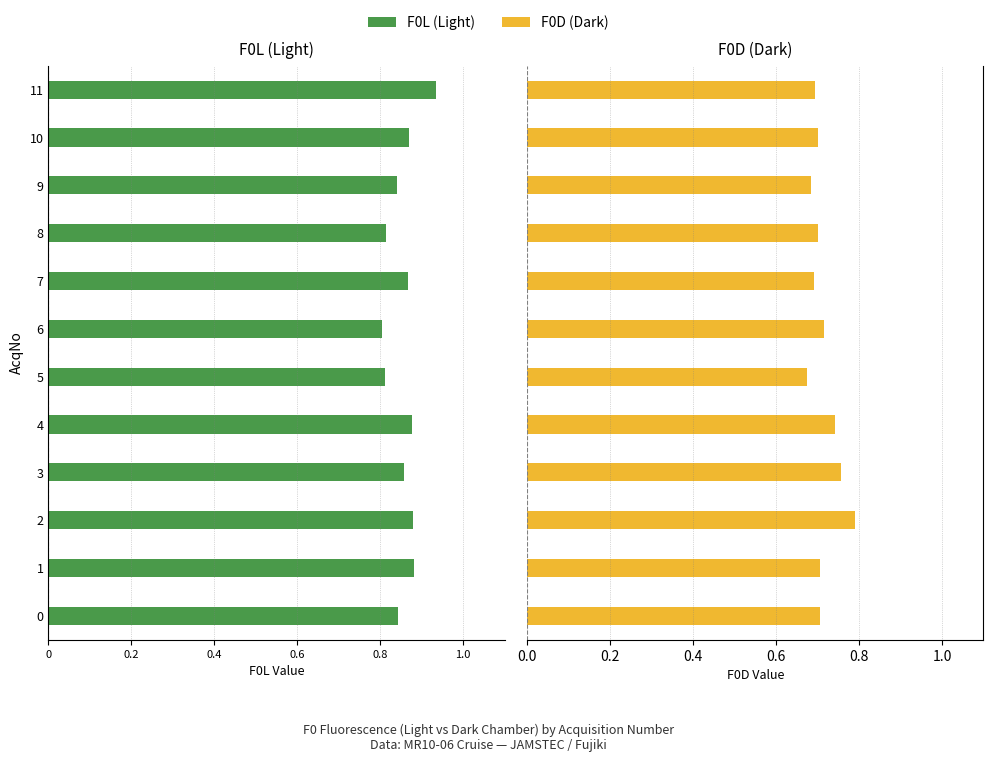

What is the difference between the maximum and minimum values in the F0D (Dark) series?

0.1